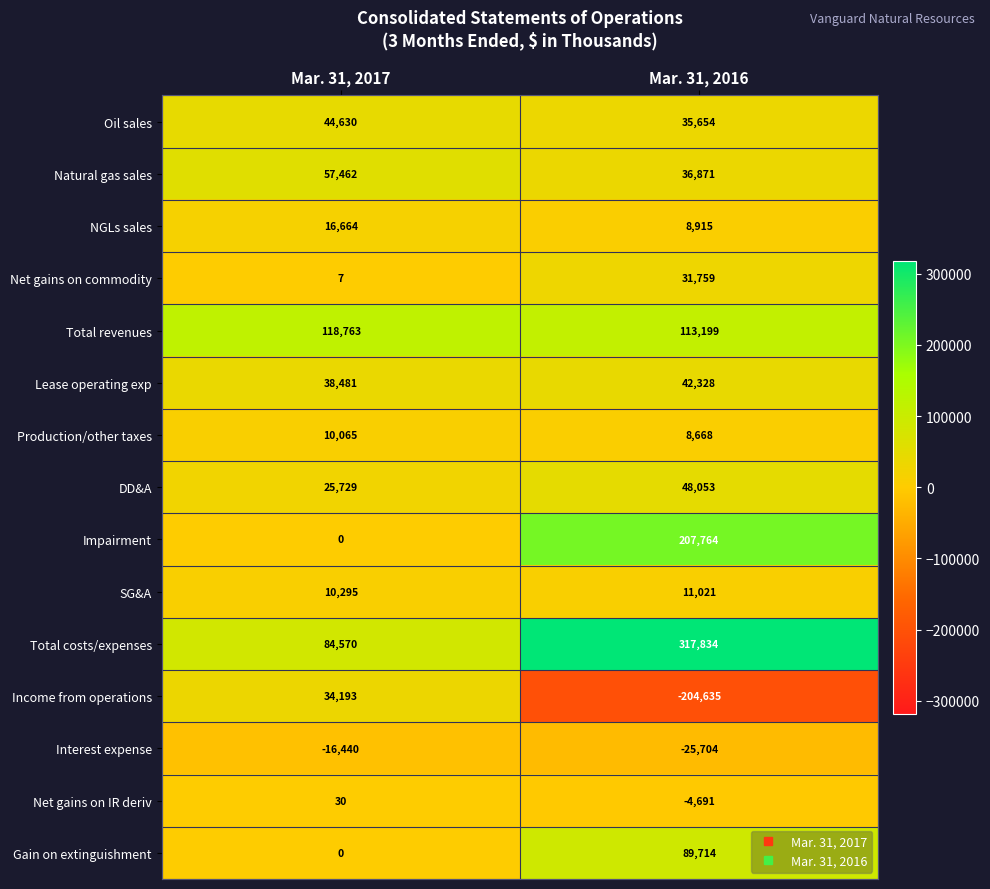

Reading left to right, transcribe all the data shown in this chart.

Oil sales: 44630	35654
Natural gas sales: 57462	36871
NGLs sales: 16664	8915
Net gains on commodity: 7	31759
Total revenues: 118763	113199
Lease operating exp: 38481	42328
Production/other taxes: 10065	8668
DD&A: 25729	48053
Impairment: 0	207764
SG&A: 10295	11021
Total costs/expenses: 84570	317834
Income from operations: 34193	-204635
Interest expense: -16440	-25704
Net gains on IR deriv: 30	-4691
Gain on extinguishment: 0	89714